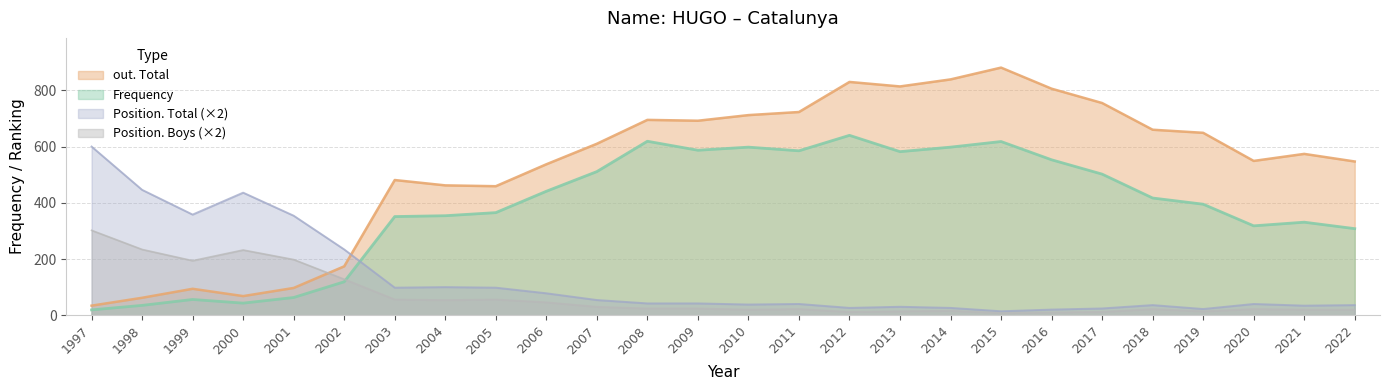

How many interior local peaks does the Position. Total series have?

6